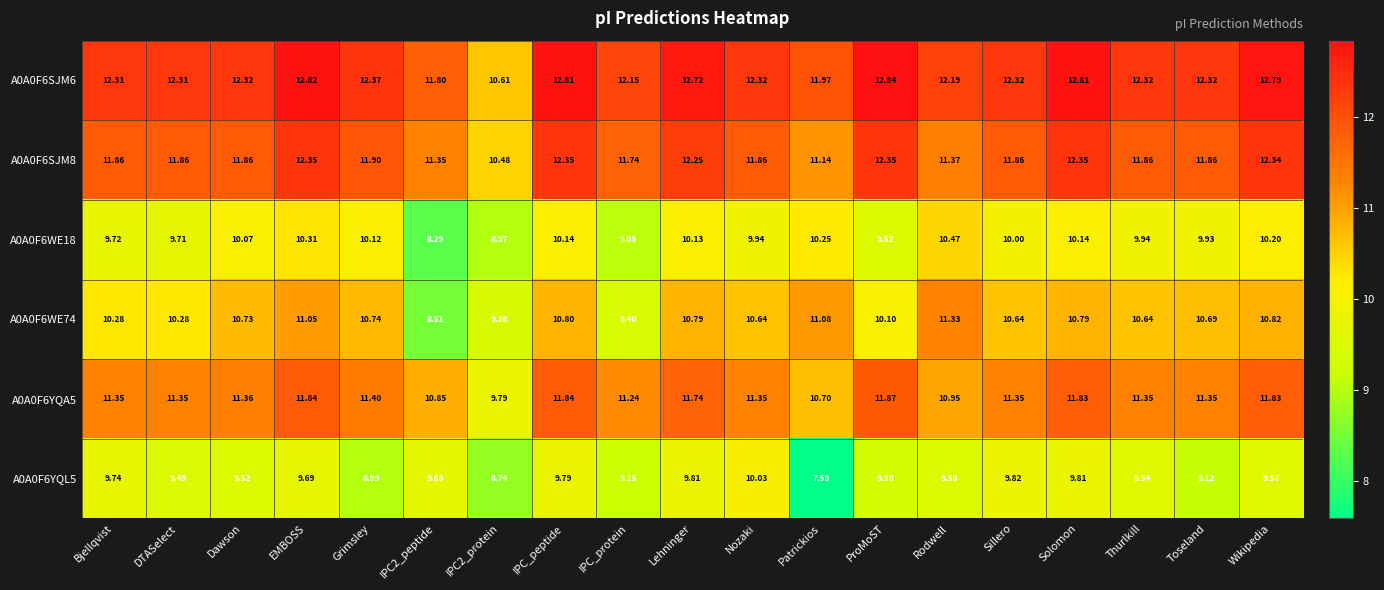

Which series has the largest total across all categories?

A0A0F6SJM6